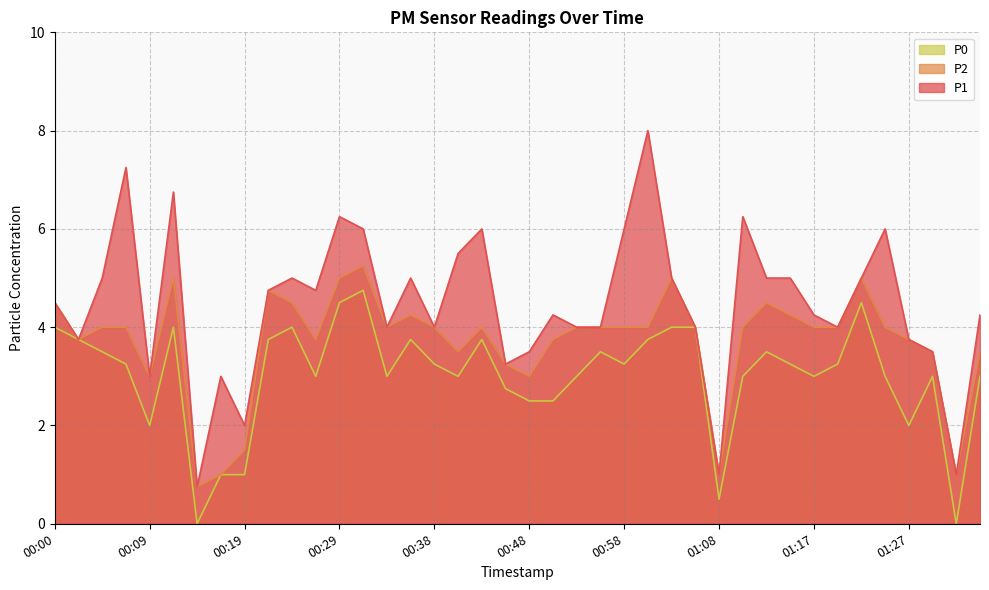

What is the sum of all P1 values?

178.2